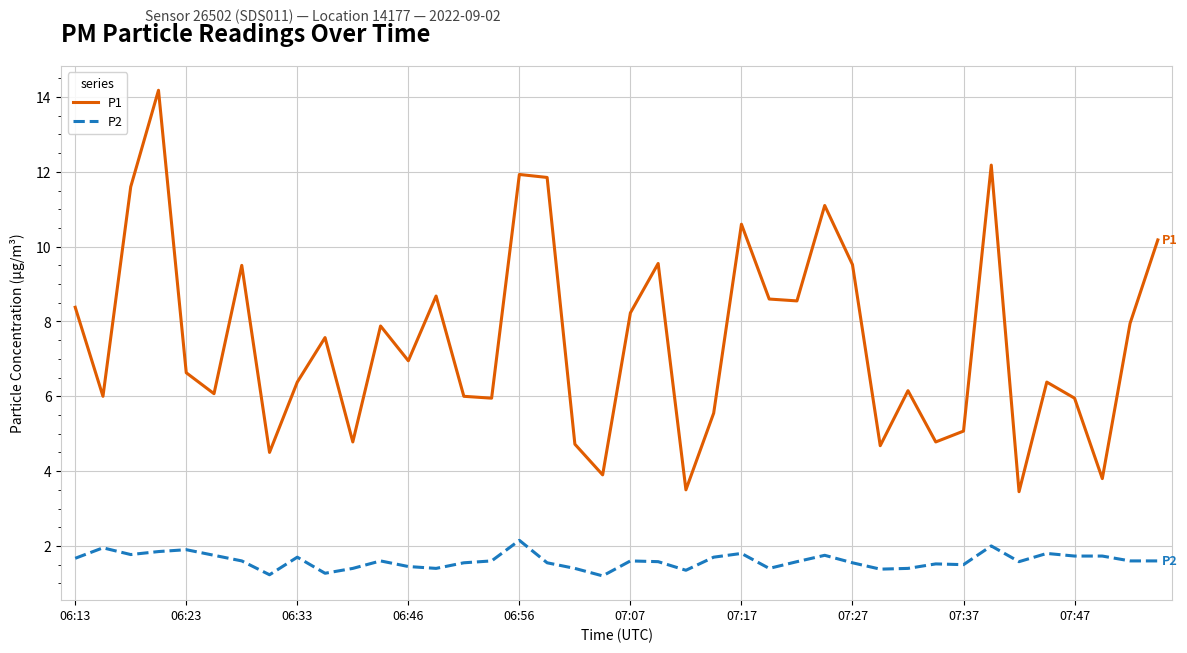

What is the average value of the P2 series?

1.6